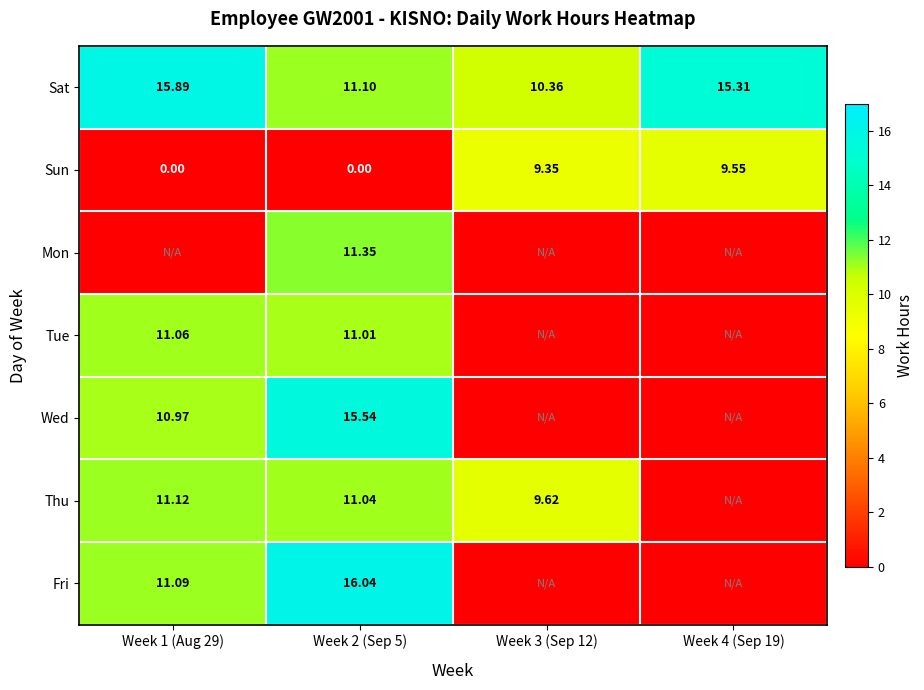

At Week 2 (Sep 5), list the series in order from largest to smallest.

Fri, Wed, Mon, Sat, Thu, Tue, Sun